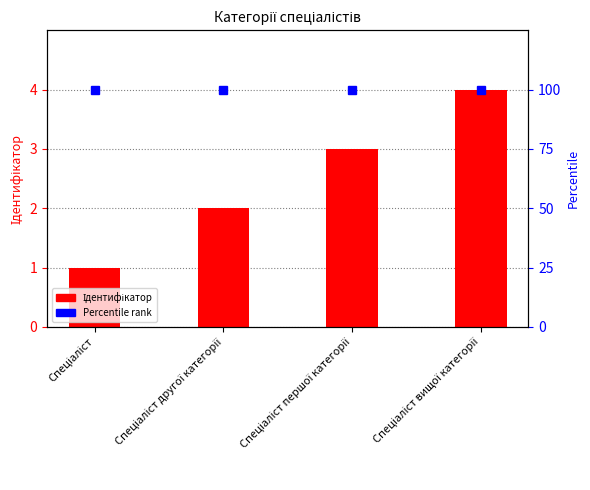

Which label corresponds to the largest value in the chart?

Спеціаліст вищої категорії